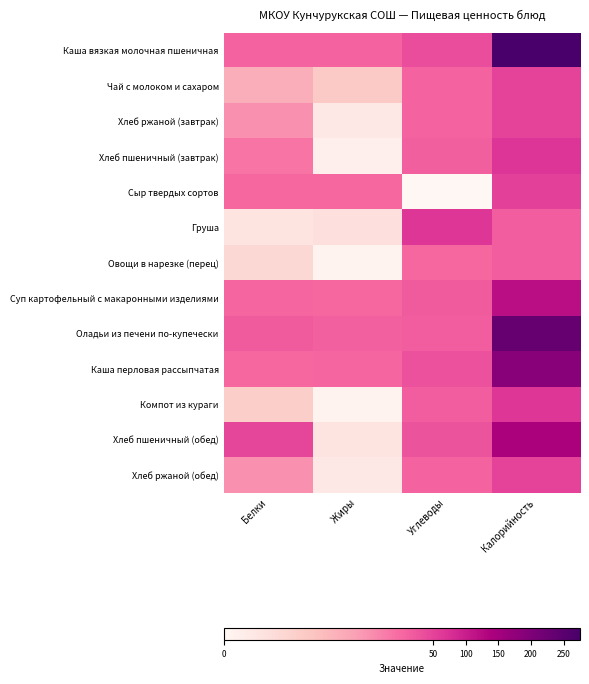

At how many categories does at least one series exceed 56?

2